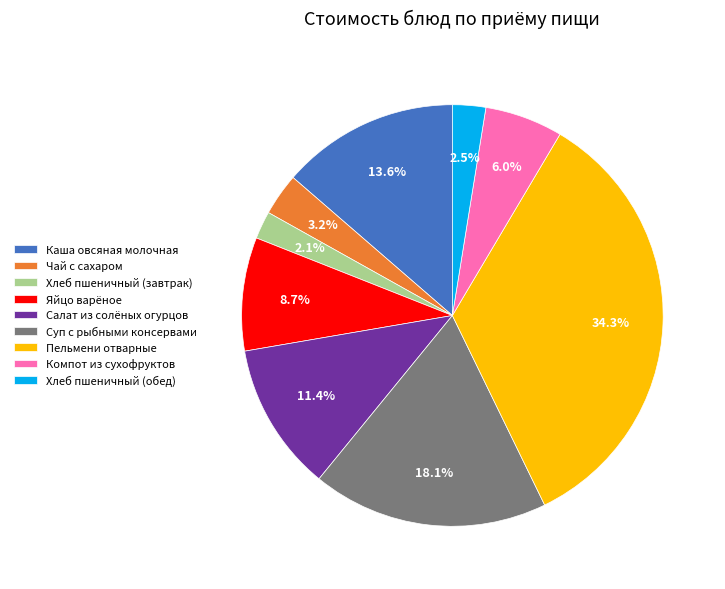

To the nearest percent, what is the average slice percentage?

11%